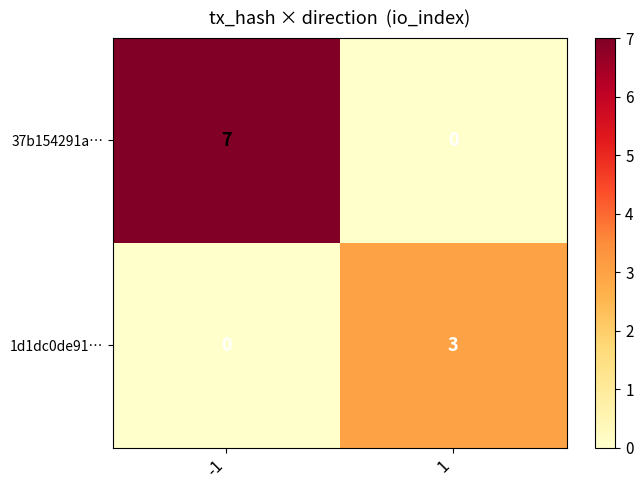

What is the maximum value shown in the chart?

7